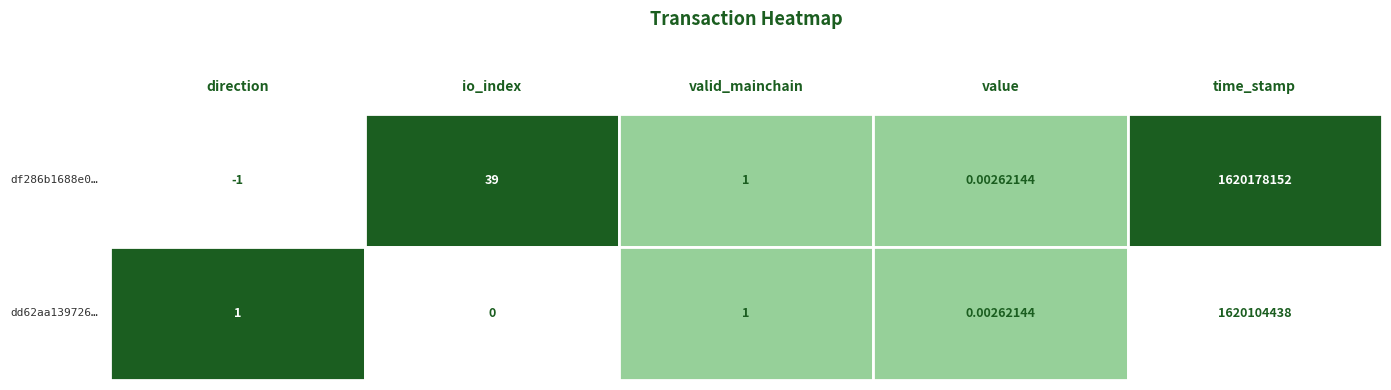

What is the greatest value displayed?

1620178152.0